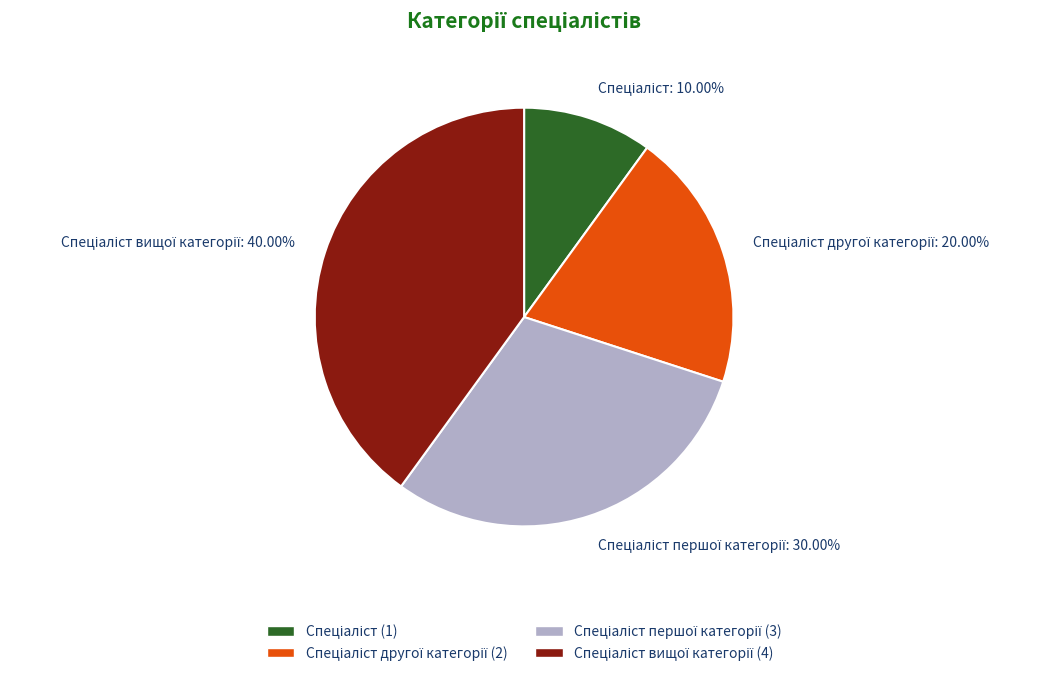

Is there any slice that represents more than half of the pie?

No